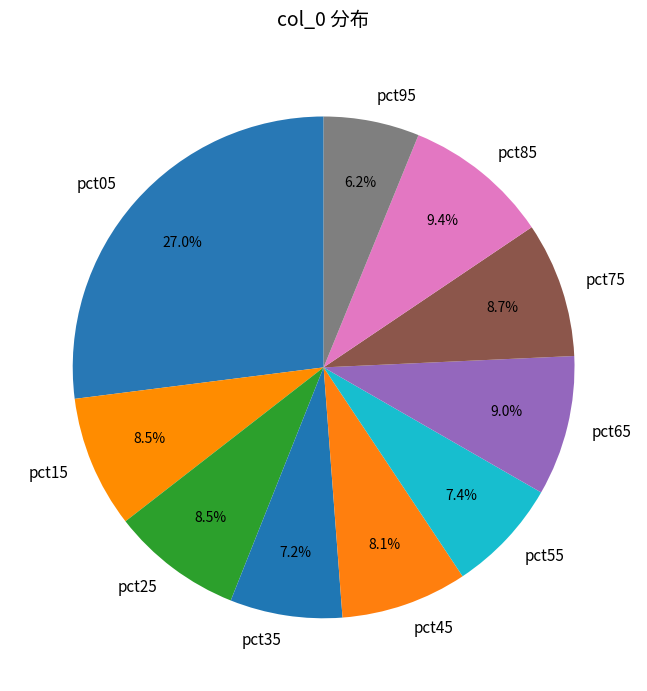

Does pct55 account for over 50% of the chart?

No